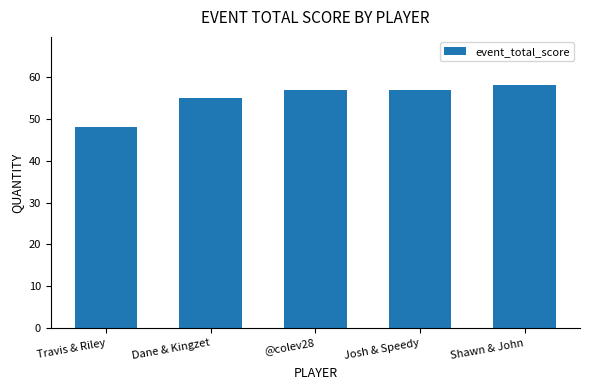

What is the difference between the maximum and minimum values?

10